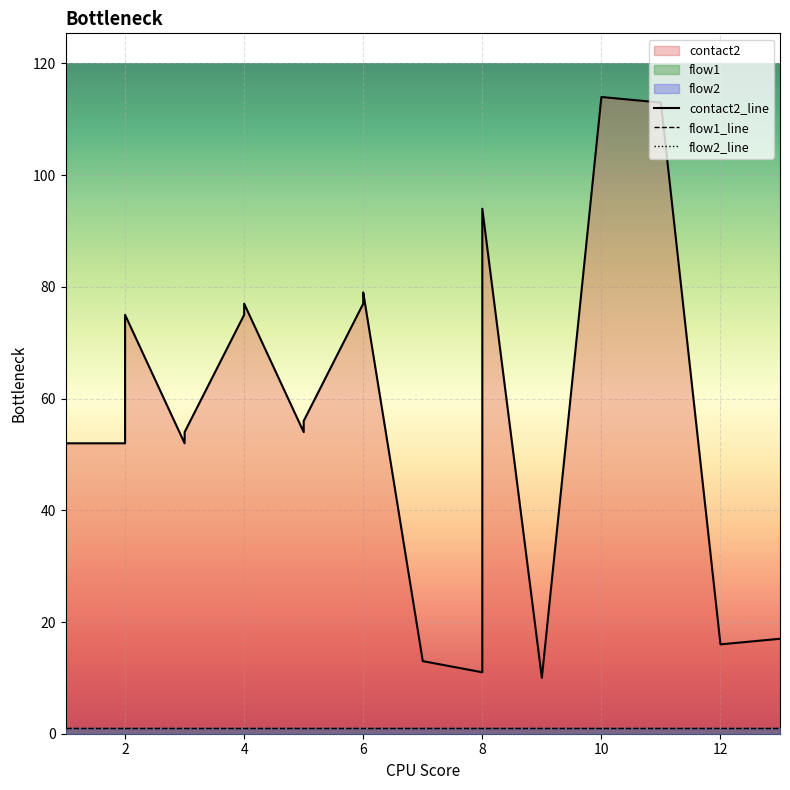

What is the value of the flow1_line point at the 17th from the left?

1